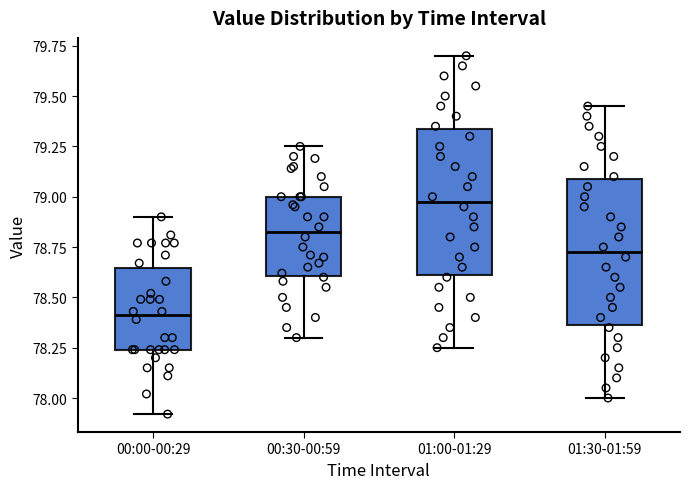

Which box has the lowest median line?

00:00-00:29